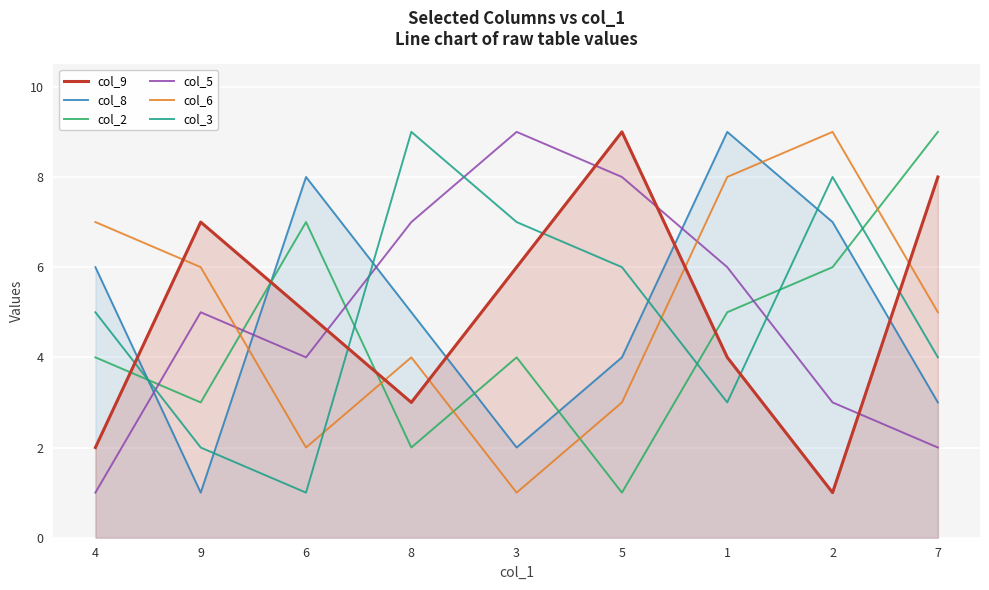

After their last crossing, which series has the higher values: col_6 or col_9?

col_9